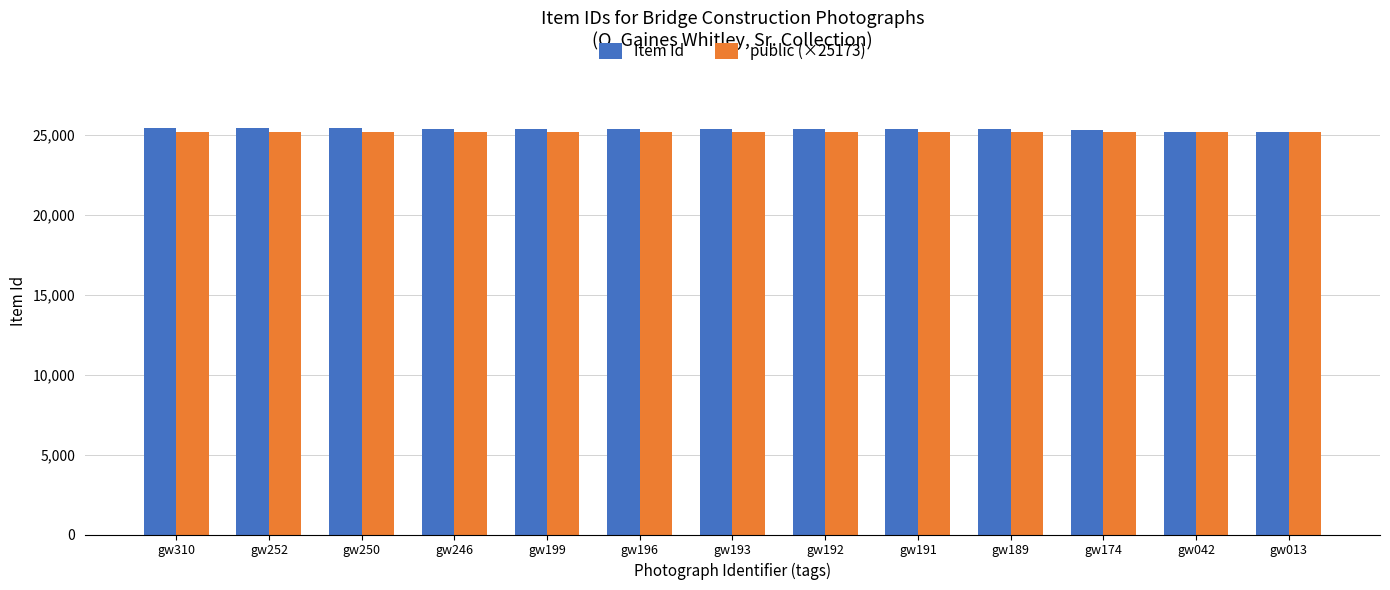

What is the sum of the Item Id values at gw192 and gw042?

50554